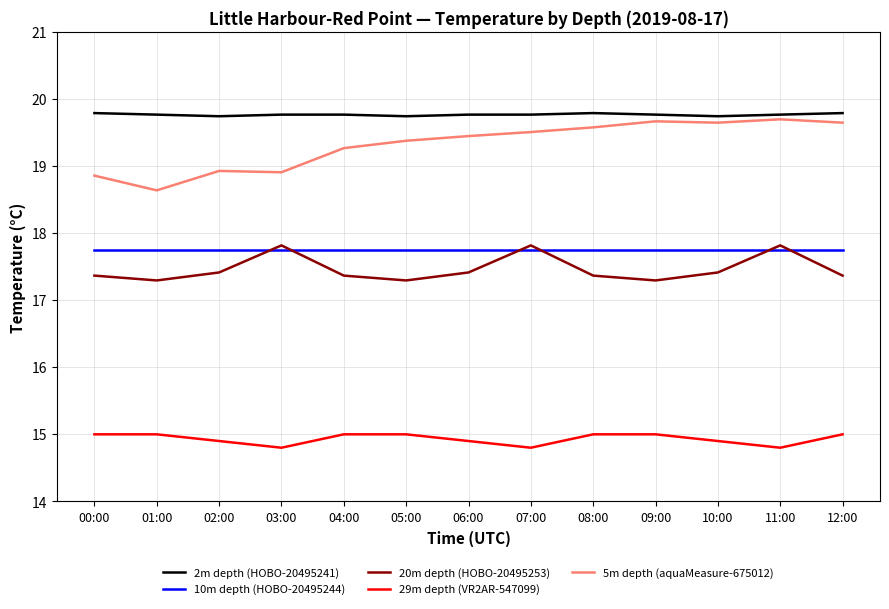

What is the average value of the 29m depth (VR2AR-547099) series?

14.9